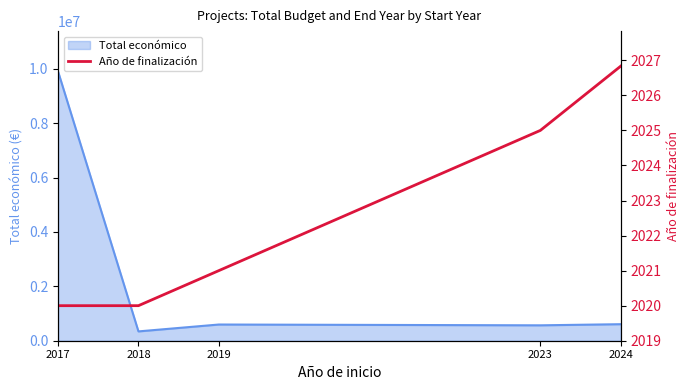

What is the ratio of the value at 2023 to the value at 2019?

1.0